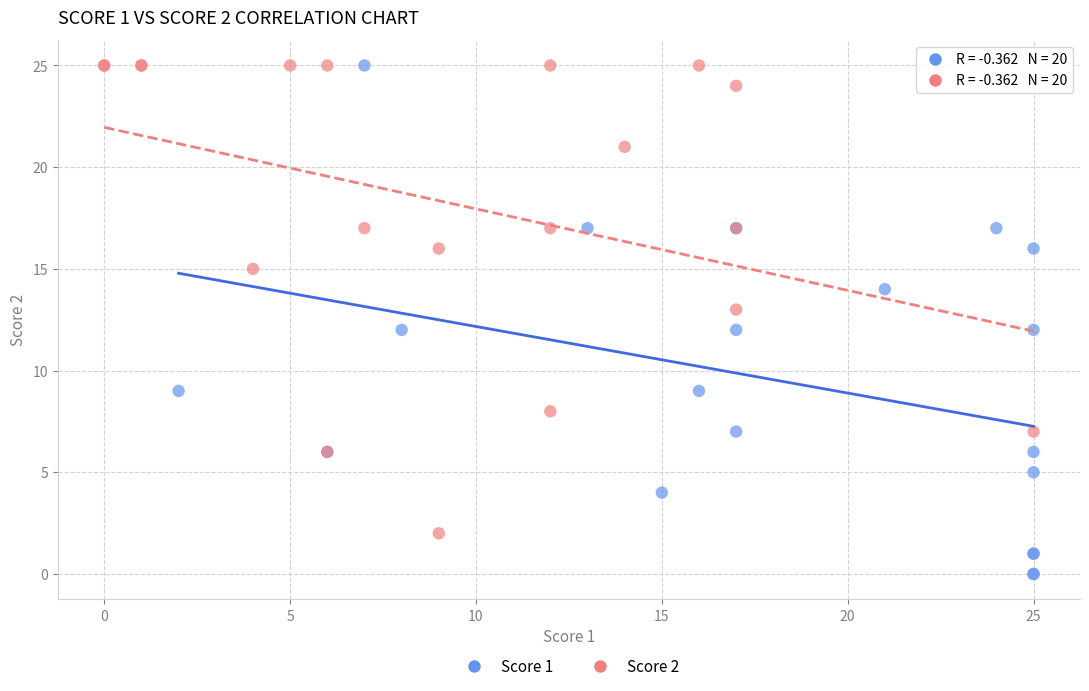

Which series has the widest spread of Y values?

Score 1